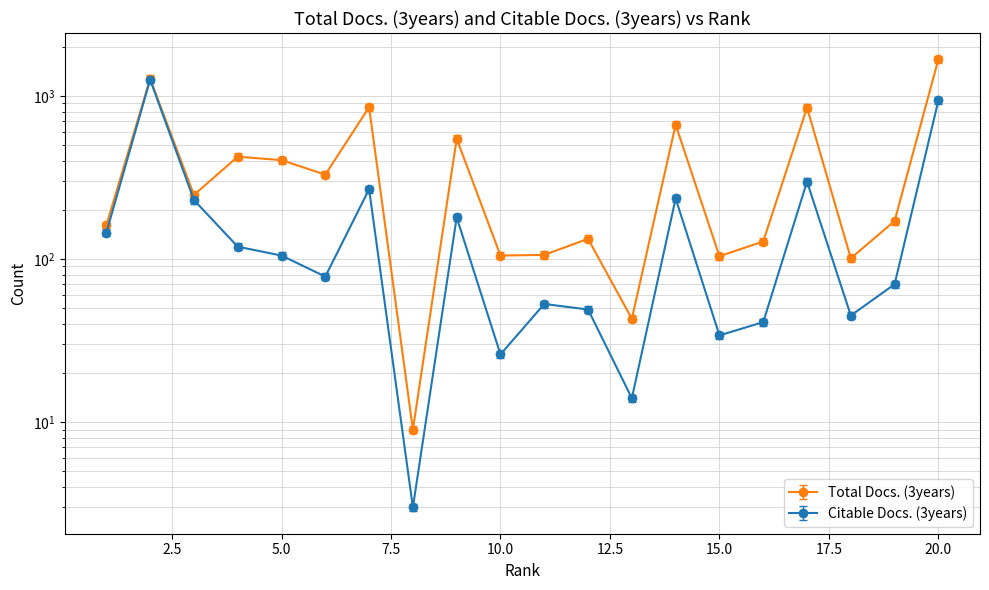

What is the sum of all Total Docs. (3years) values?

7915.4